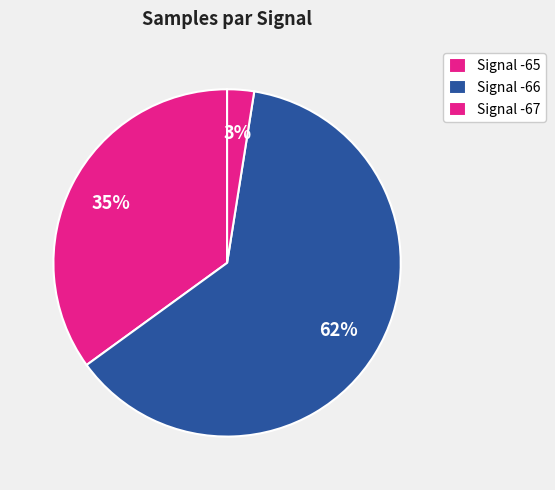

Count the number of slices in the pie.

3